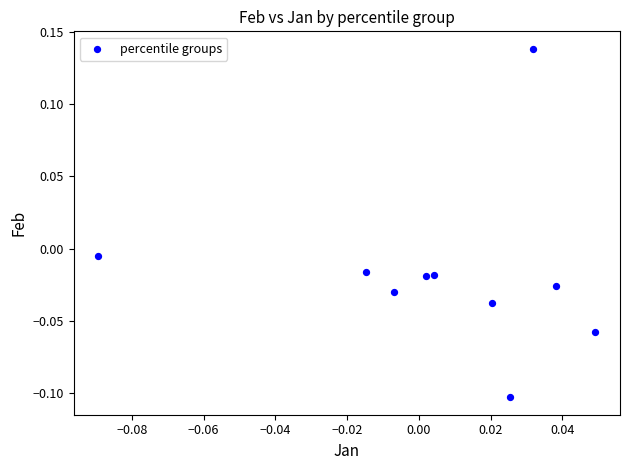

Count the number of points in this scatter plot.

10